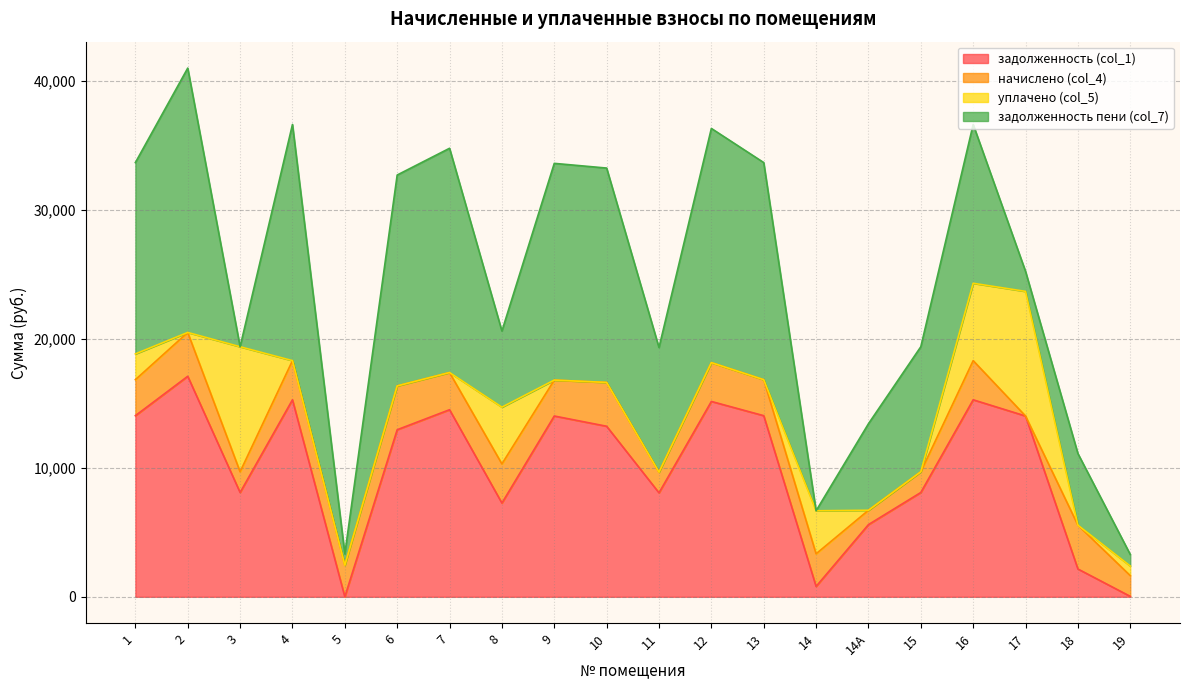

How many interior local peaks does the задолженность (col_1) series have?

6